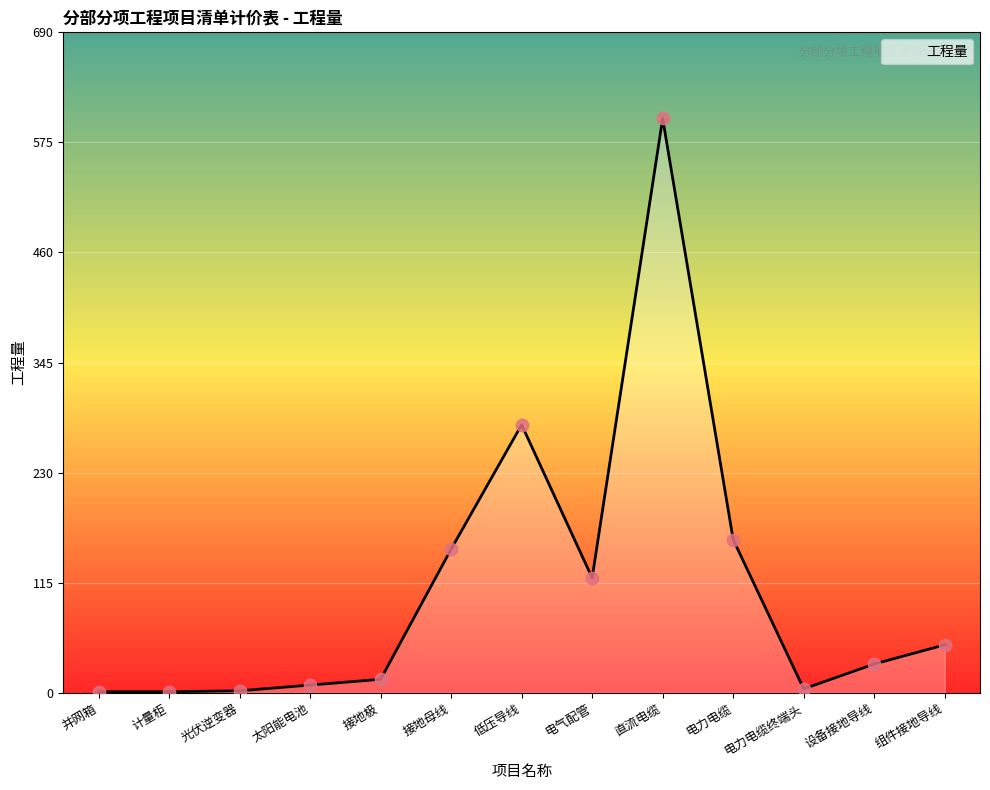

What is the change in value from 太阳能电池 to 电力电缆终端头?

-4